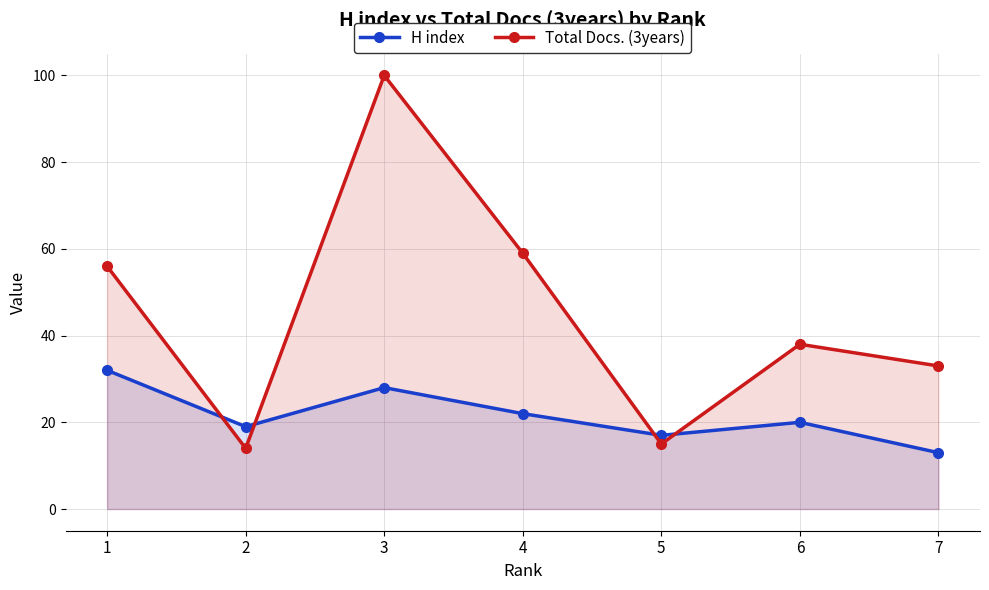

Reading left to right, extract all data points from this chart.

H index: 1=32	2=19	3=28	4=22	5=17	6=20	7=13
Total Docs. (3years): 1=56	2=14	3=100	4=59	5=15	6=38	7=33